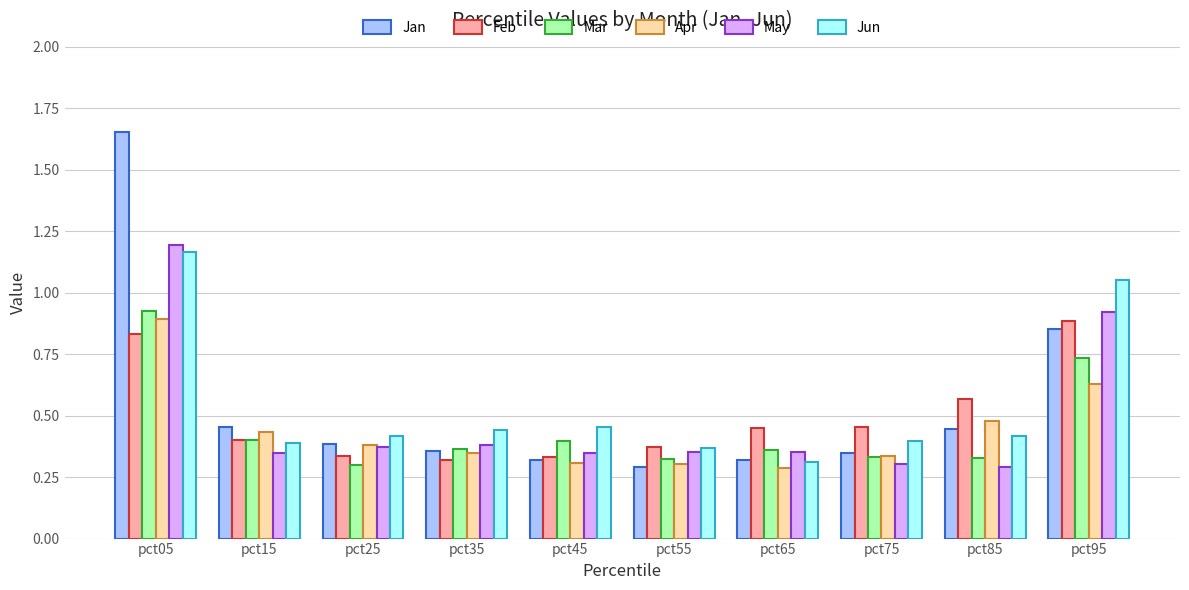

What is the total value across all series at pct55?

2.0